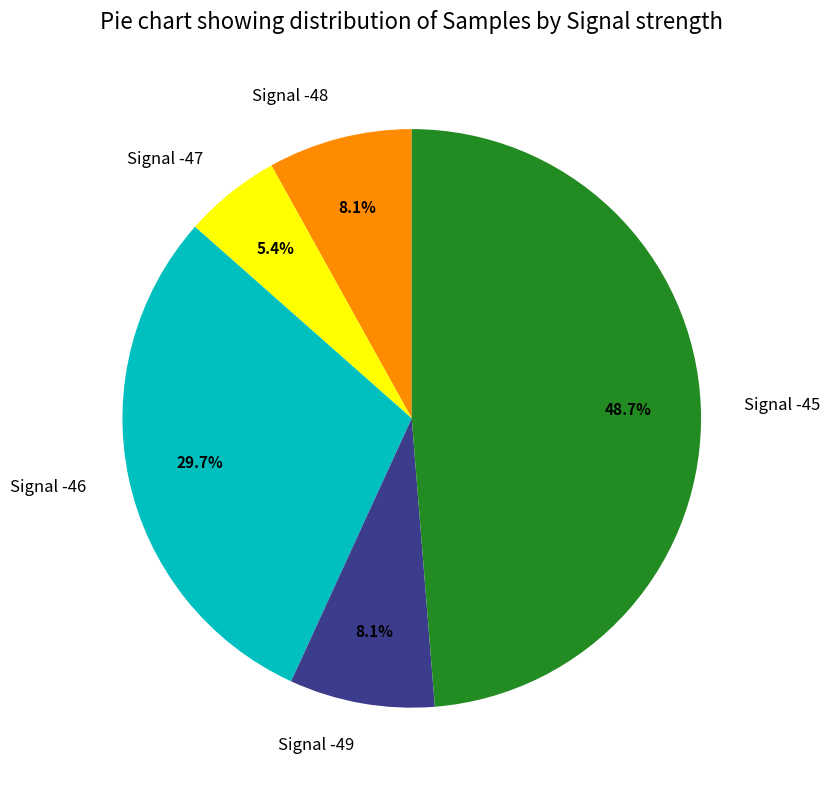

What percentage is NOT represented by Signal -49?

91.9%